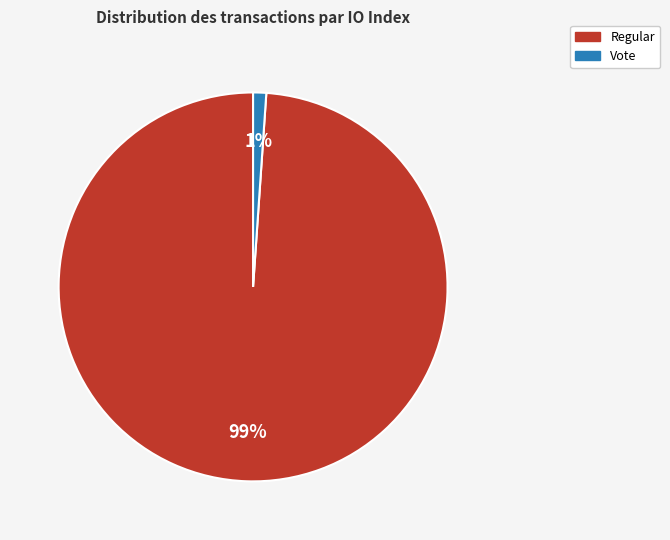

Do Regular and Vote together represent more than half of the pie?

Yes